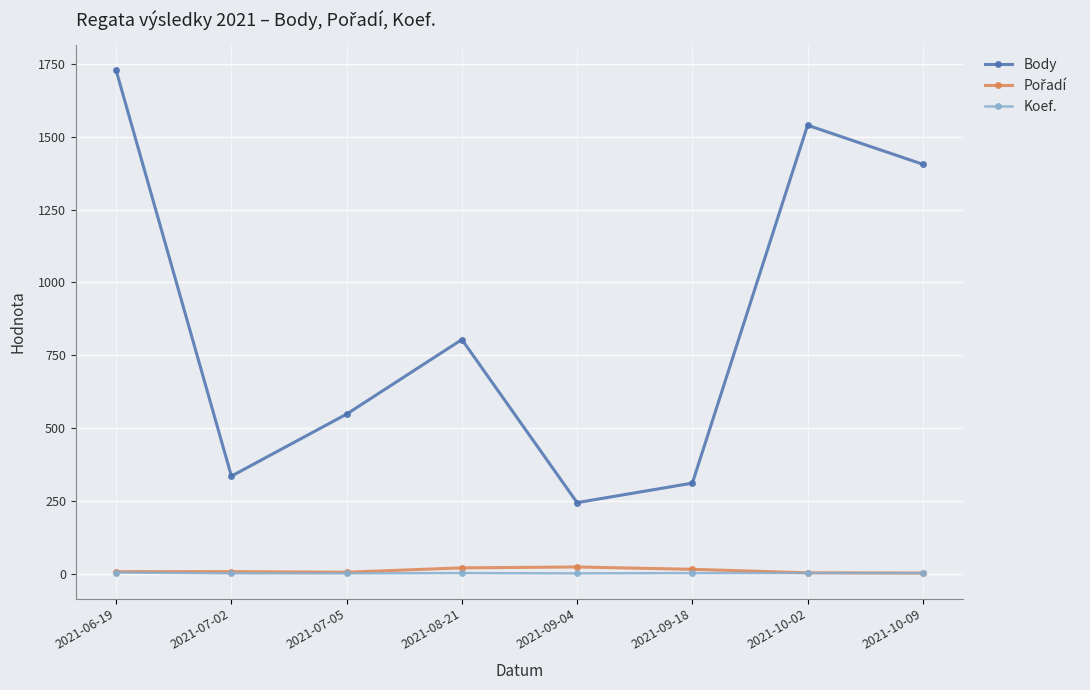

What is the value of the Koef. point at the 7th from the left?

2